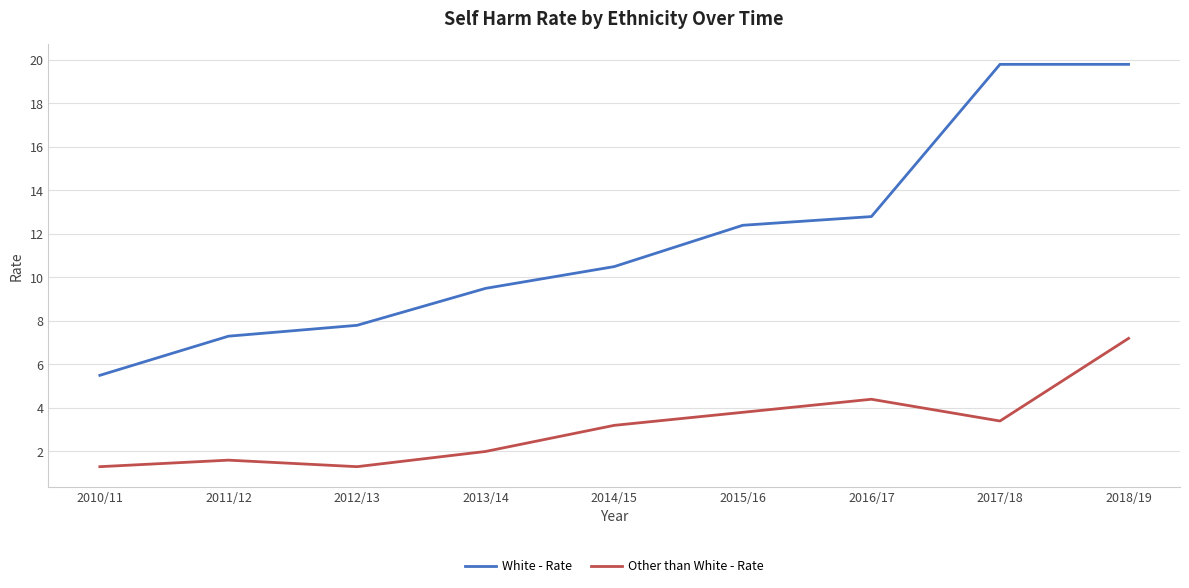

Which series has the largest total across all categories?

White - Rate